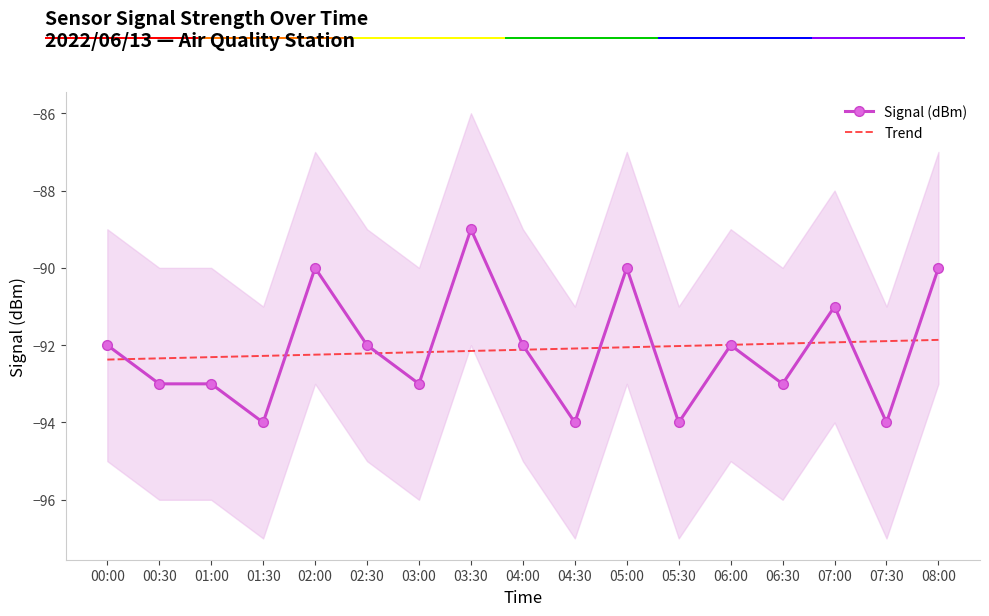

Rank the series by their maximum value, from highest to lowest.

Signal (dBm), Trend